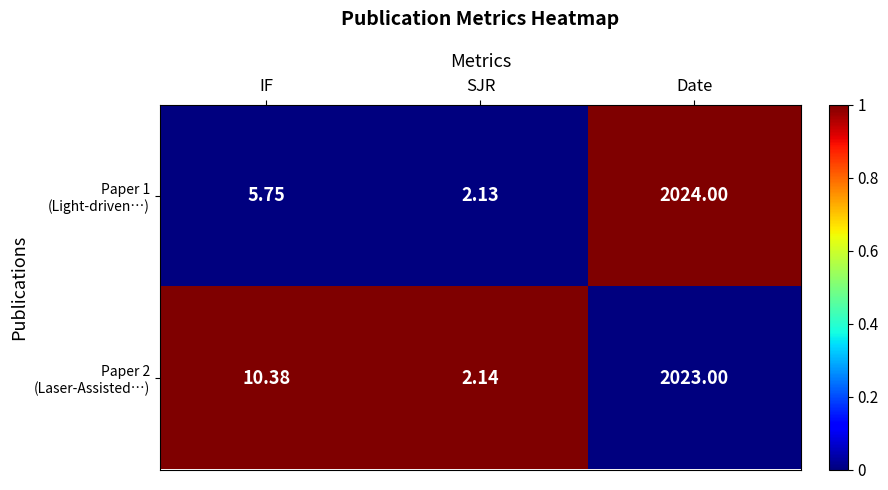

What is the total value across all series at IF?

16.1